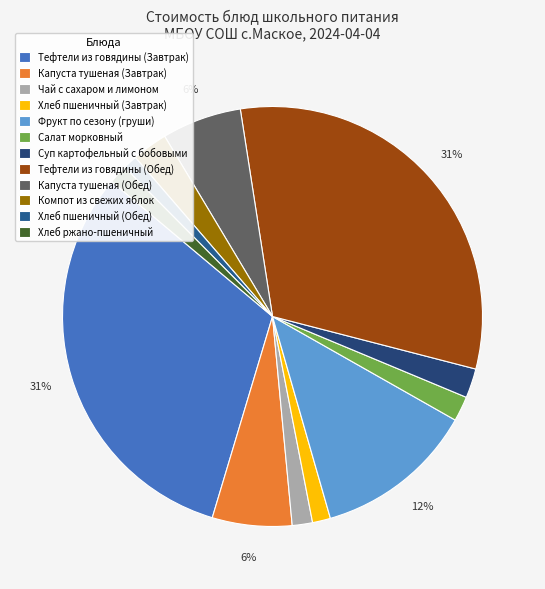

Is it true that Хлеб пшеничный (Завтрак) is 13% of the pie?

False